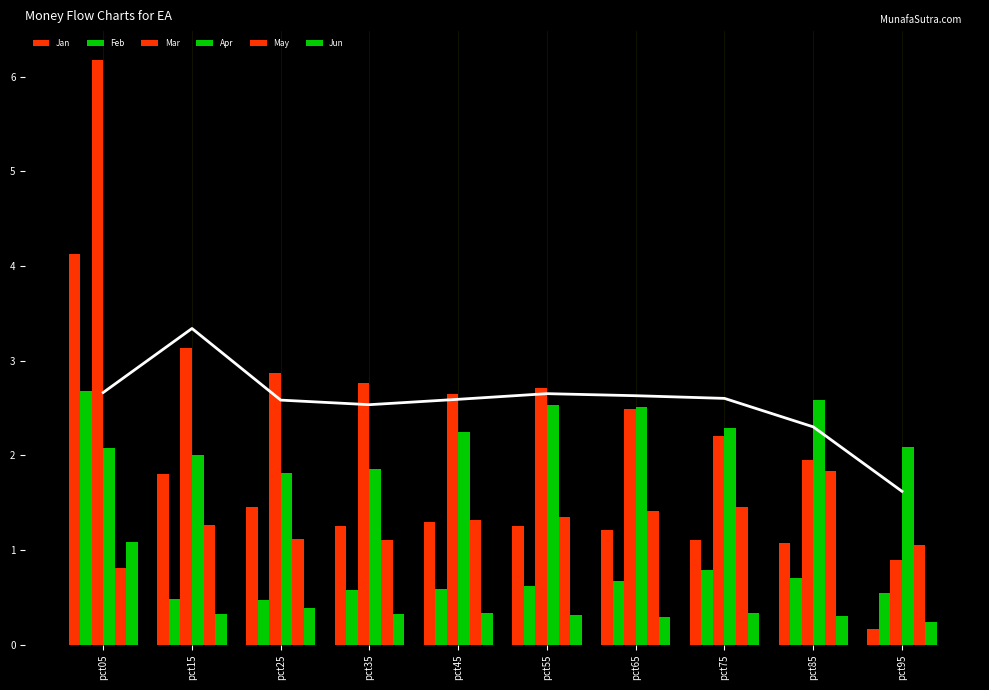

What is the value of the May bar at the 5th from the left?

1.3